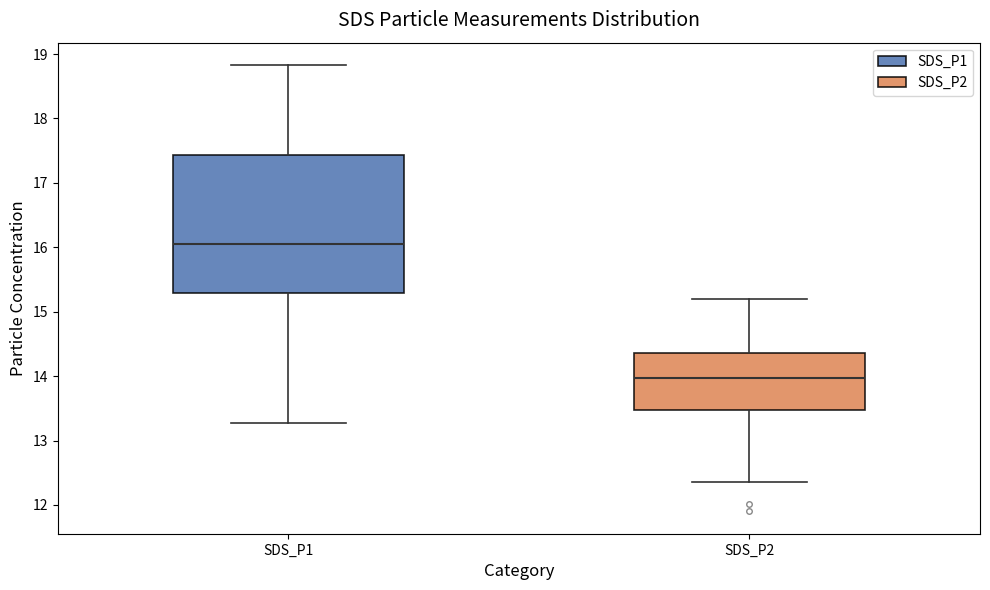

Where does the lower whisker of the box for SDS_P1 end on the y-axis? The values are not printed on the chart, so give them approximately, as read against the axis.

13.3